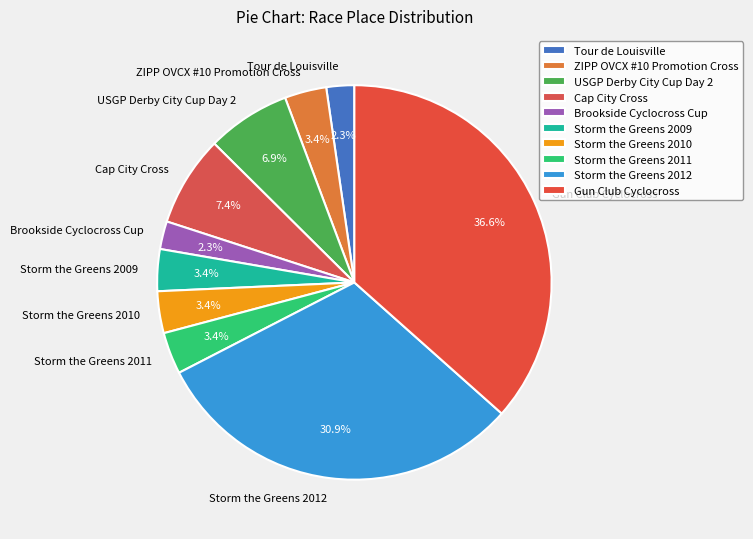

Approximately how many times larger is the value at Storm the Greens 2011 compared to Gun Club Cyclocross?

0.1